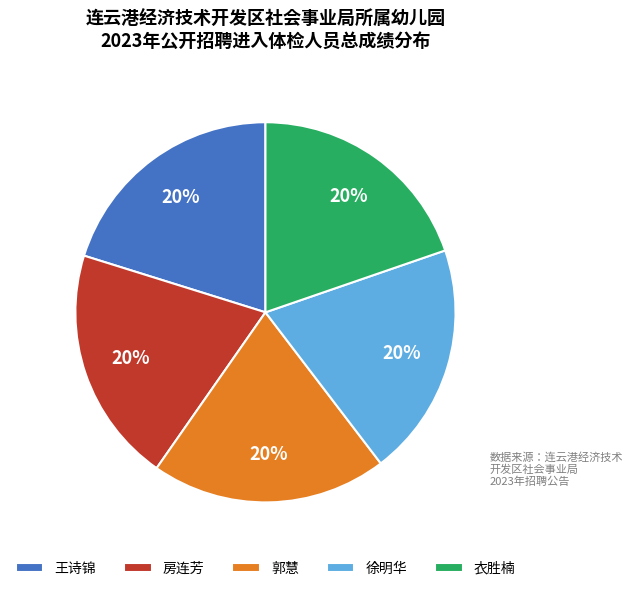

What percentage is the 王诗锦 slice, to the nearest percent?

20%